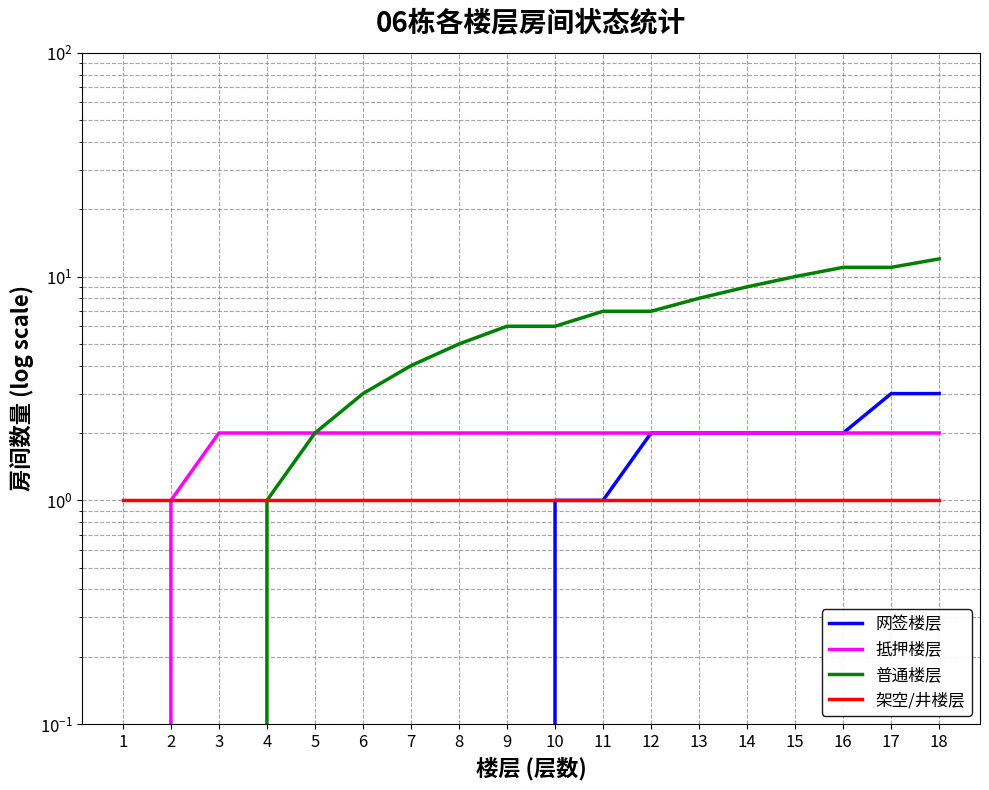

Count the 抵押楼层 values in the range 2 to 3.

16